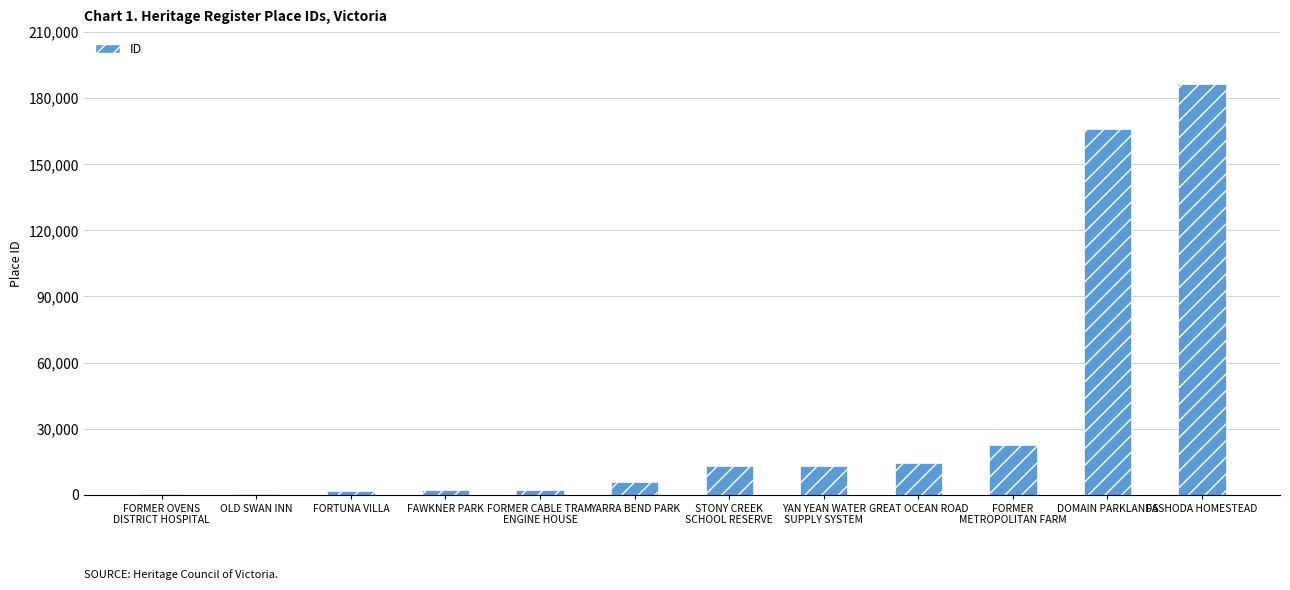

The chart shows a value of 14228 at GREAT OCEAN ROAD. True or false?

True